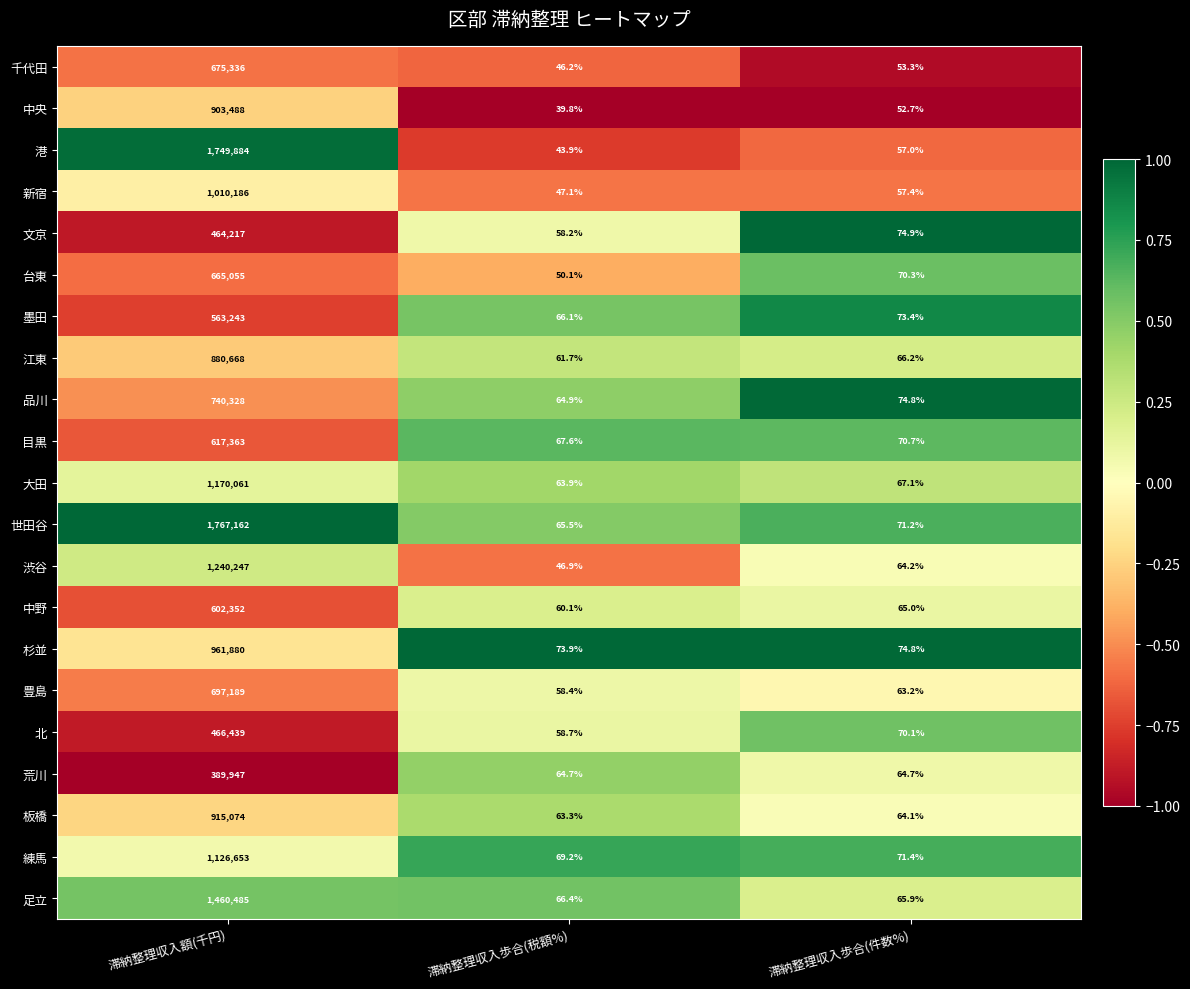

Which series has the widest spread of values?

世田谷